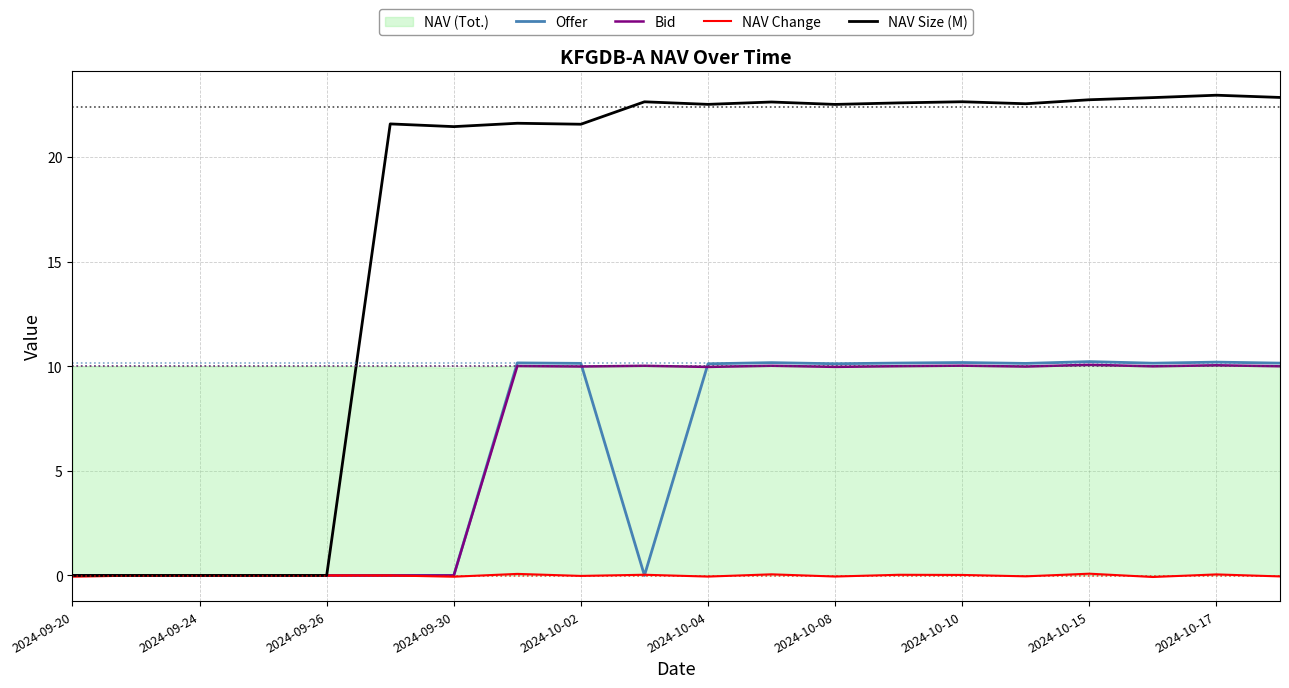

True or false: Offer has a value of 6.6 at 2024-10-04.

False